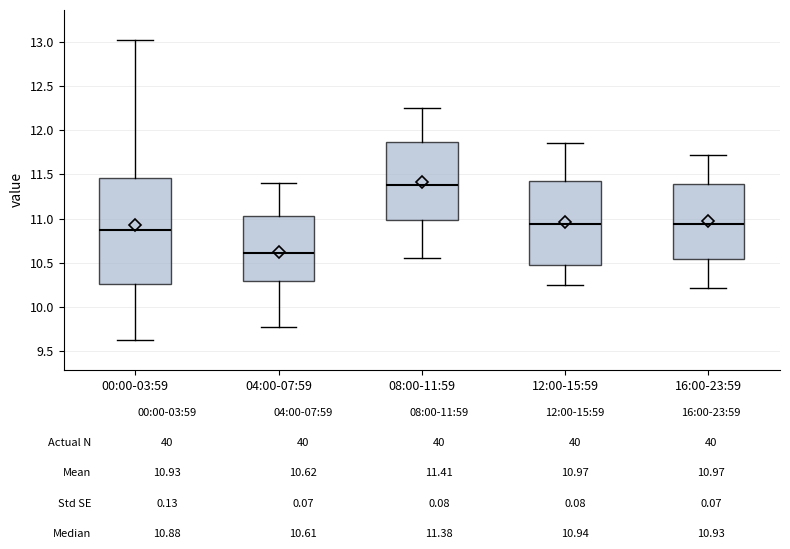

Which box's median line is the lowest?

04:00-07:59